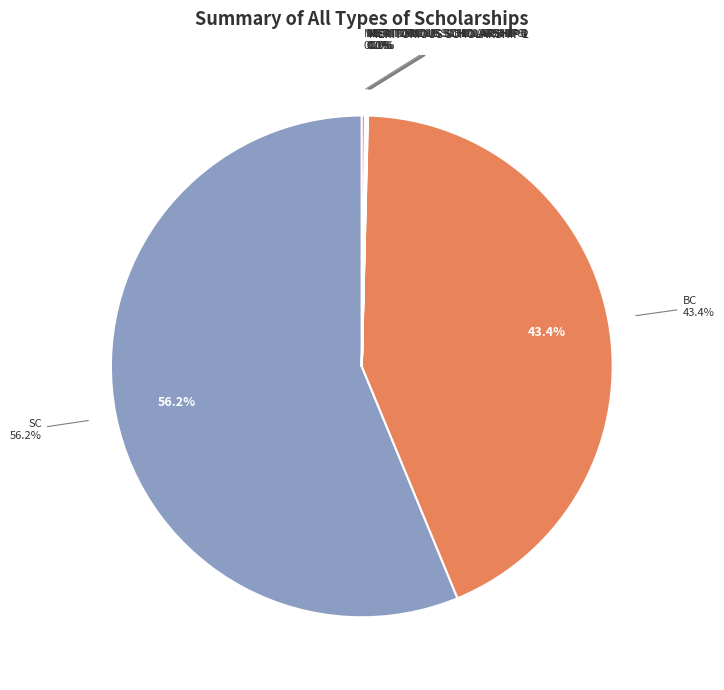

Does MERITORIOUS SCHOLARSHIP 4 account for over 50% of the chart?

No